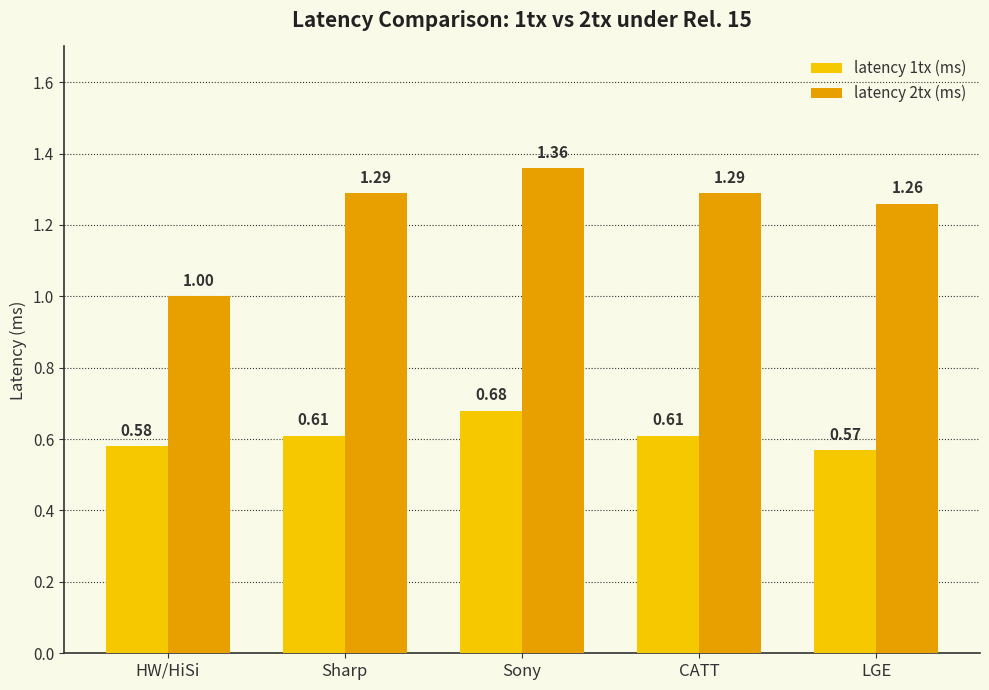

Between HW/HiSi and CATT, which series saw the biggest shift?

latency 2tx (ms)